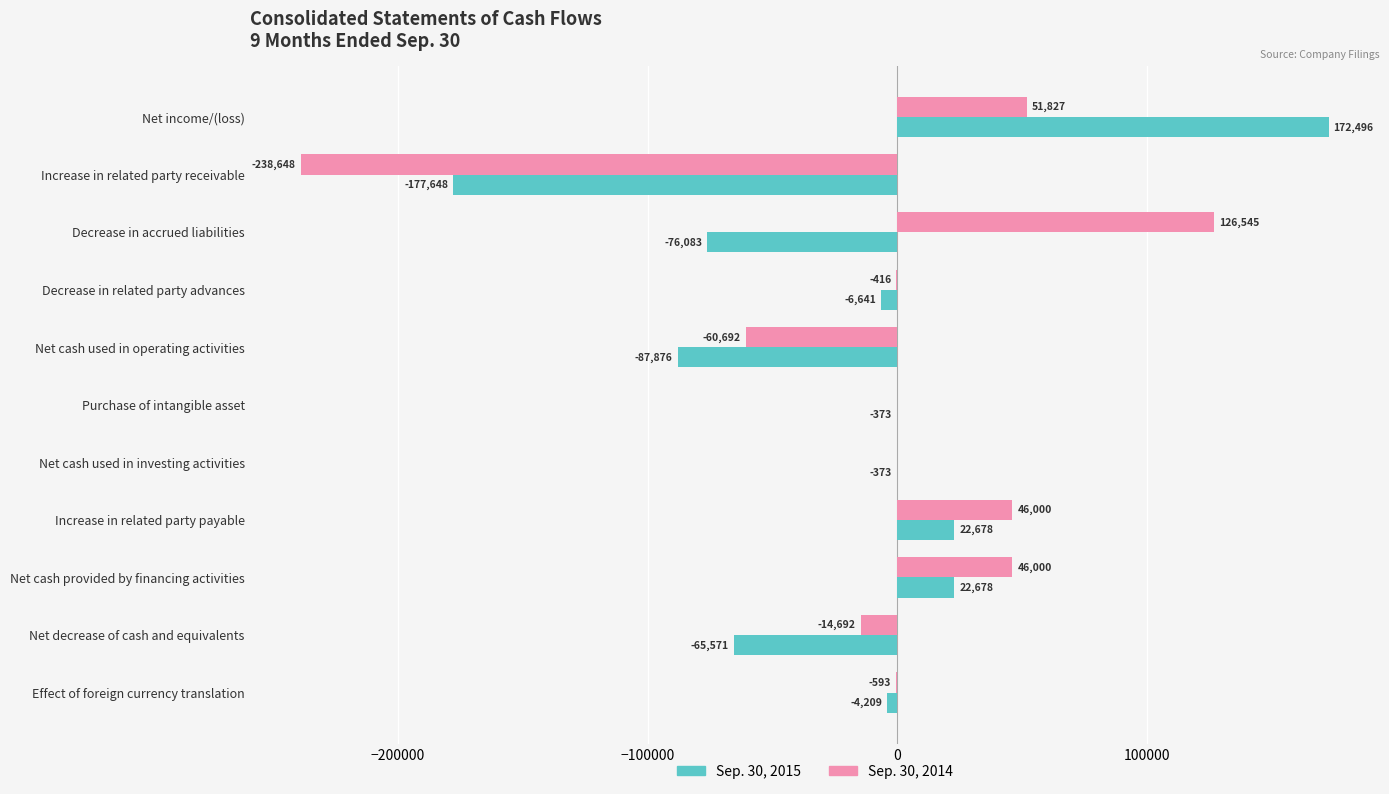

What are all the series names shown in the legend?

Sep. 30, 2015, Sep. 30, 2014